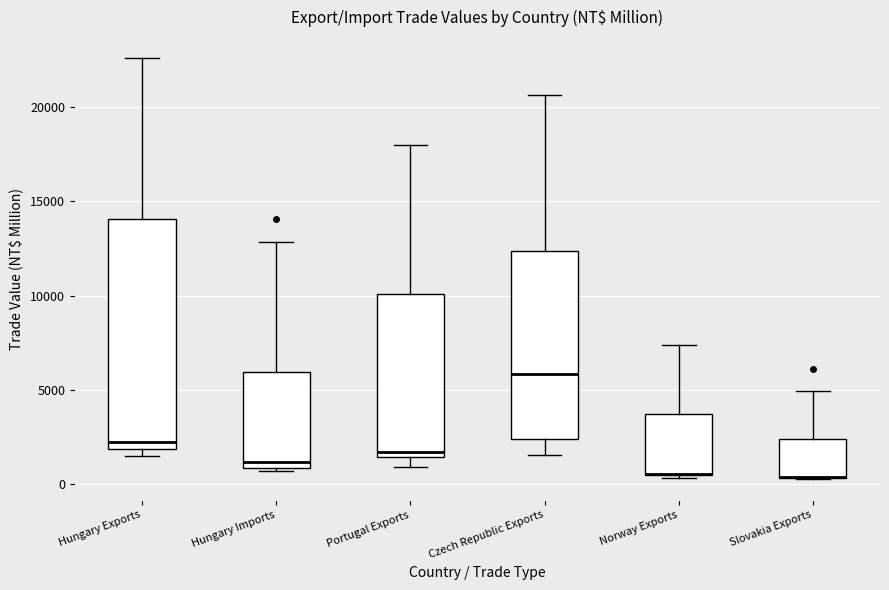

Which box is the tallest, from its lower edge to its upper edge?

Hungary Exports